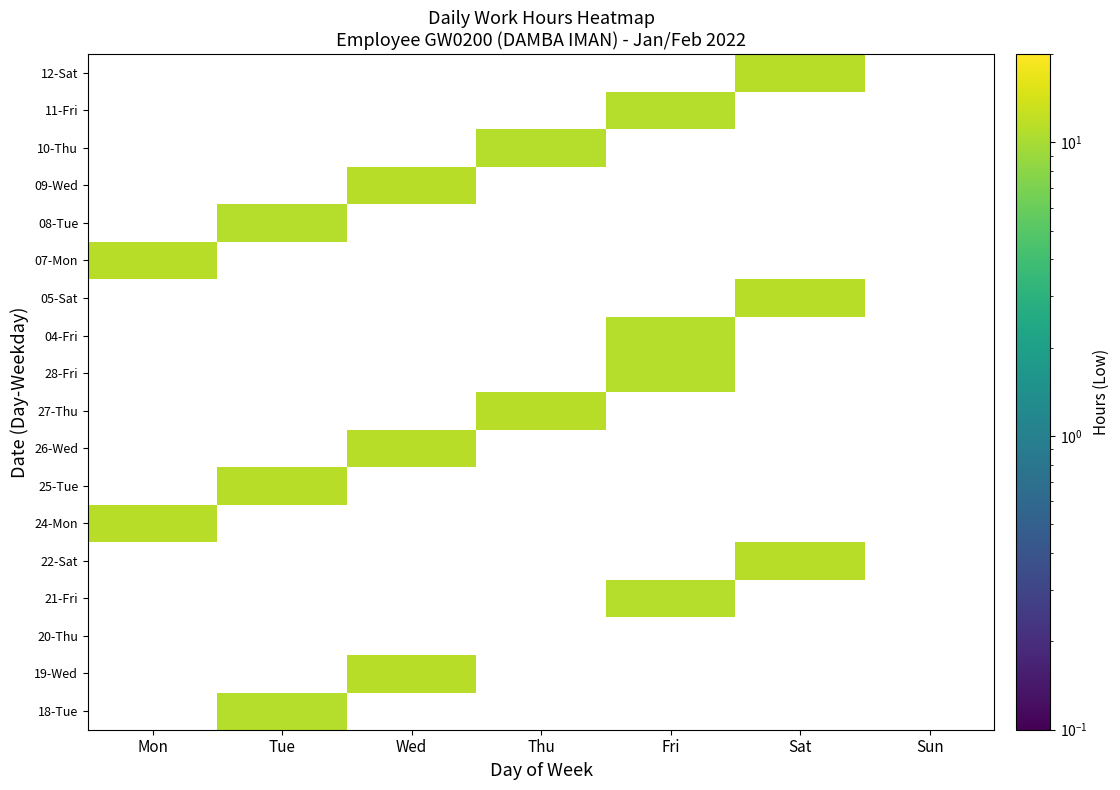

Is the value of 11-Fri at Thu greater than the value of 20-Thu at Fri?

No